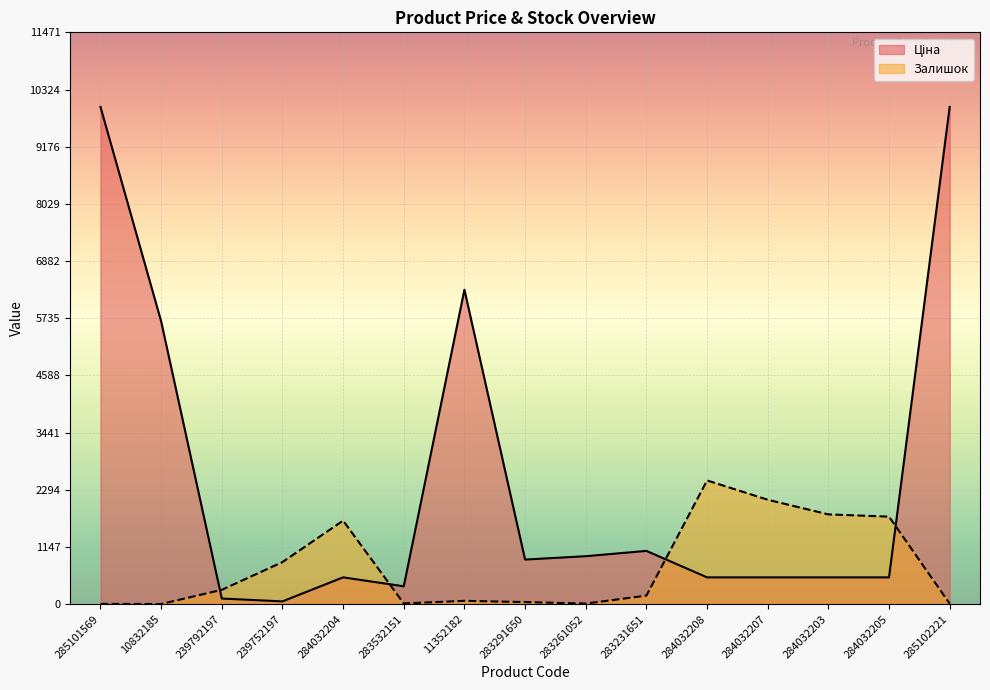

What is the greatest value displayed?

9975.0